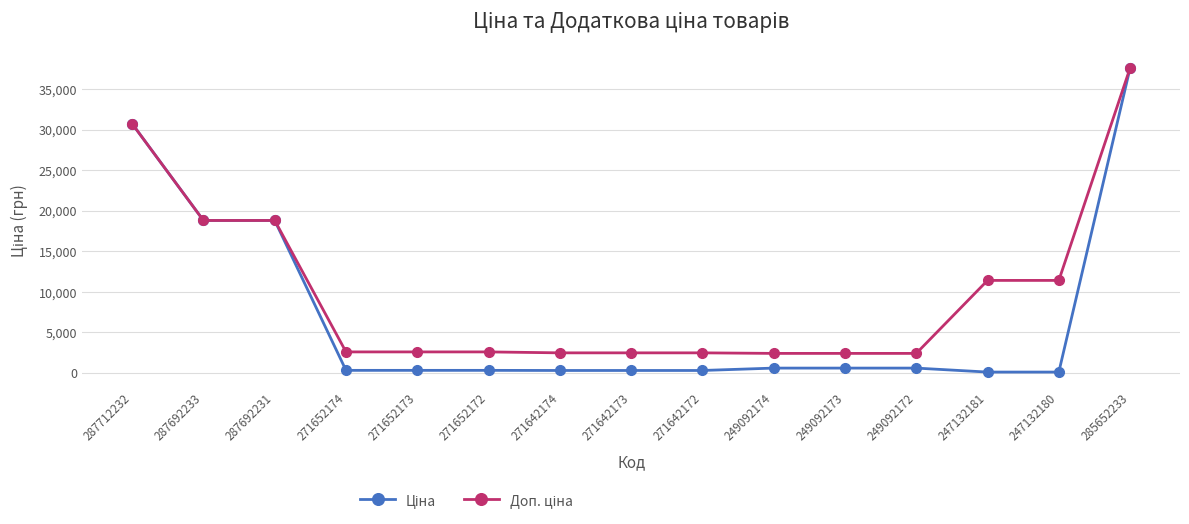

Which category has the highest value across all series?

285652233